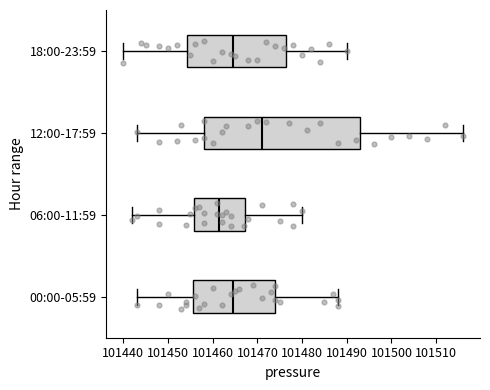

Reading bottom to top, transcribe this box plot: for each box, give where its median line is, the range the box spans, and where its two whiskers end, as read against the x-axis. The values are not printed on the chart, so give them approximately, as read against the axis.

00:00-05:59: median 101465, box 101456 to 101474, whiskers 101443 to 101488
06:00-11:59: median 101462, box 101456 to 101467, whiskers 101442 to 101480
12:00-17:59: median 101471, box 101458 to 101493, whiskers 101443 to 101516
18:00-23:59: median 101465, box 101454 to 101477, whiskers 101440 to 101490